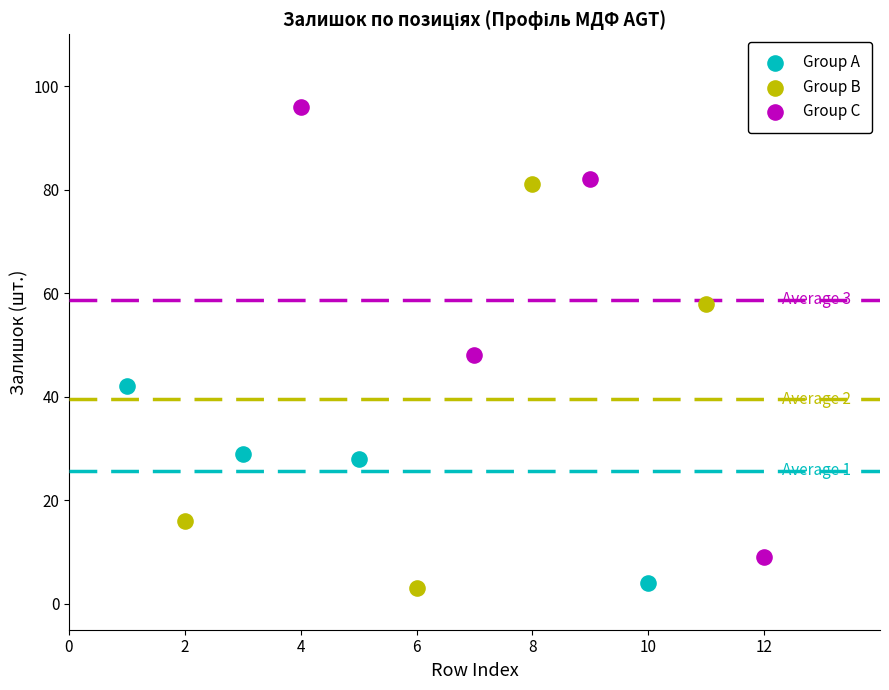

Which series contains the highest Y value?

Group C